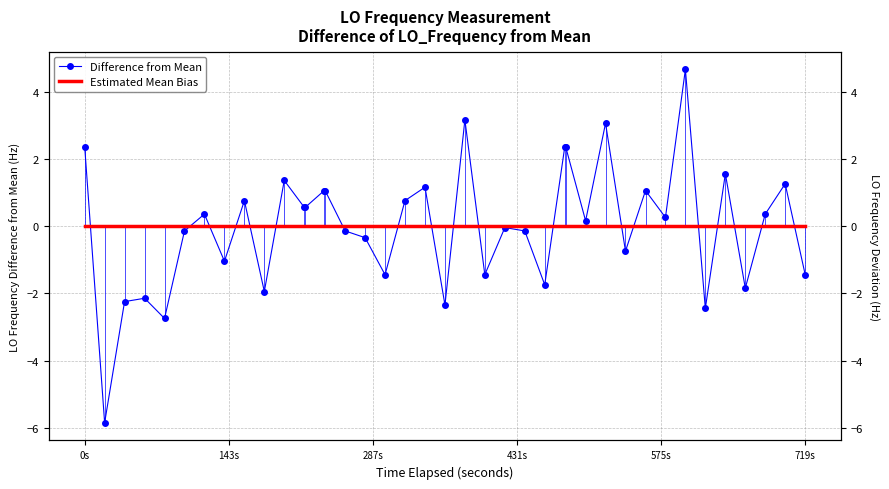

Does the chart have visible grid lines?

Yes